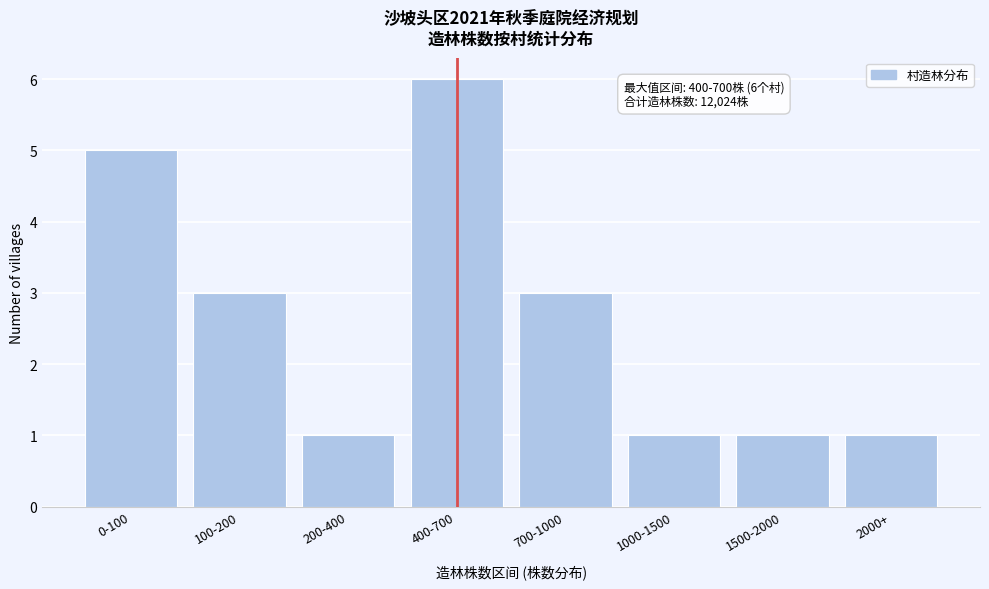

Reading left to right, transcribe all the data shown in this chart.

0-100=5	100-200=3	200-400=1	400-700=6	700-1000=3	1000-1500=1	1500-2000=1	2000+=1